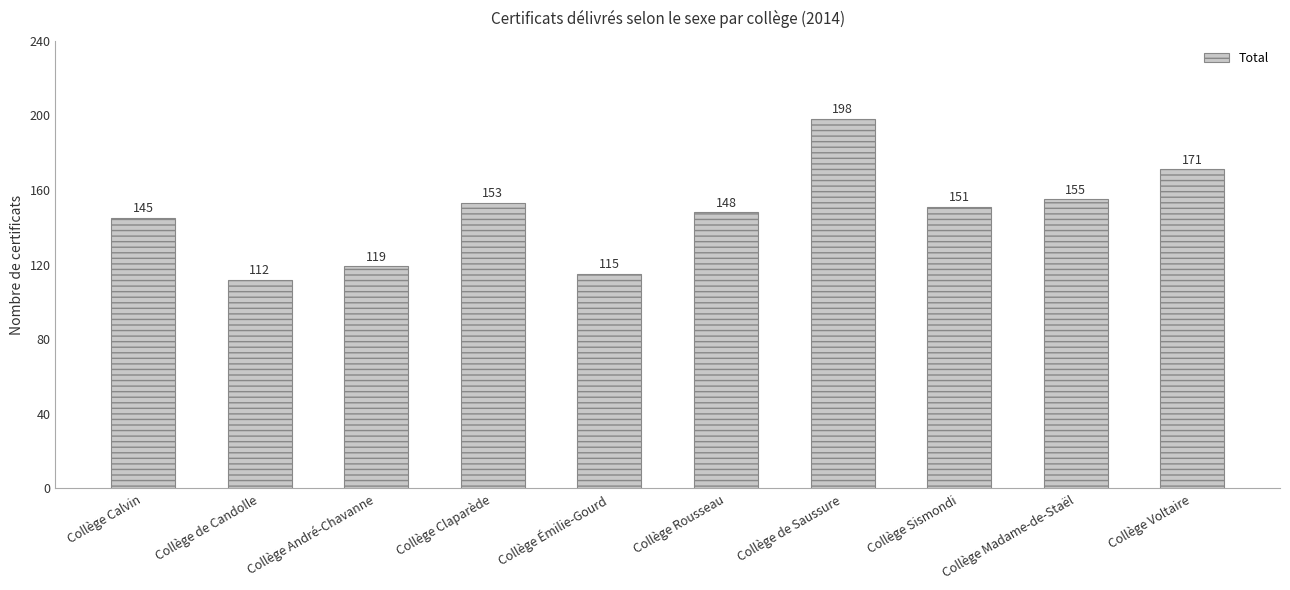

How many values are below 151?

5